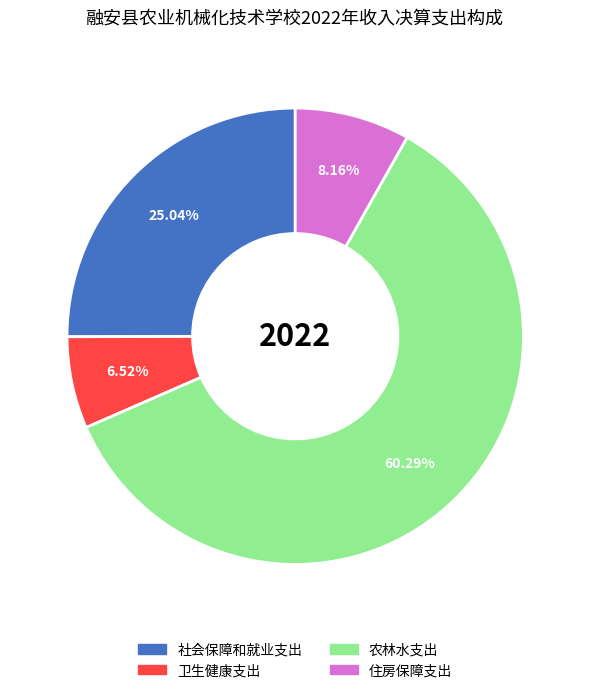

How many slices are in this pie chart?

4